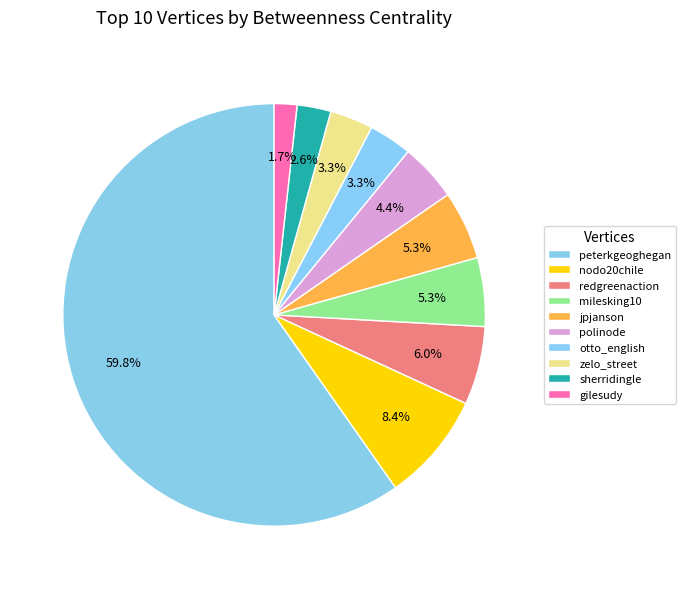

Count the number of slices in the pie.

10